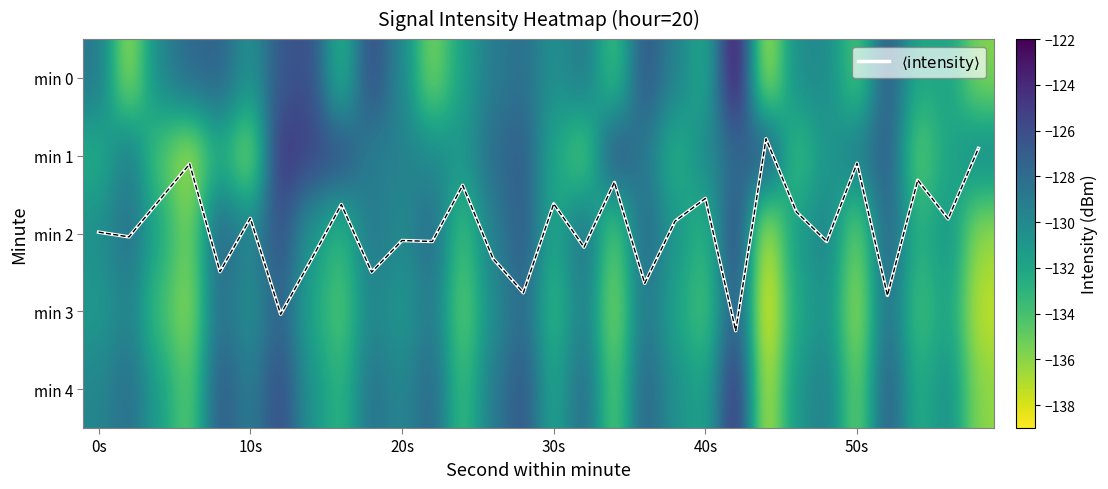

What is the total value across all series at 12?

-664.3